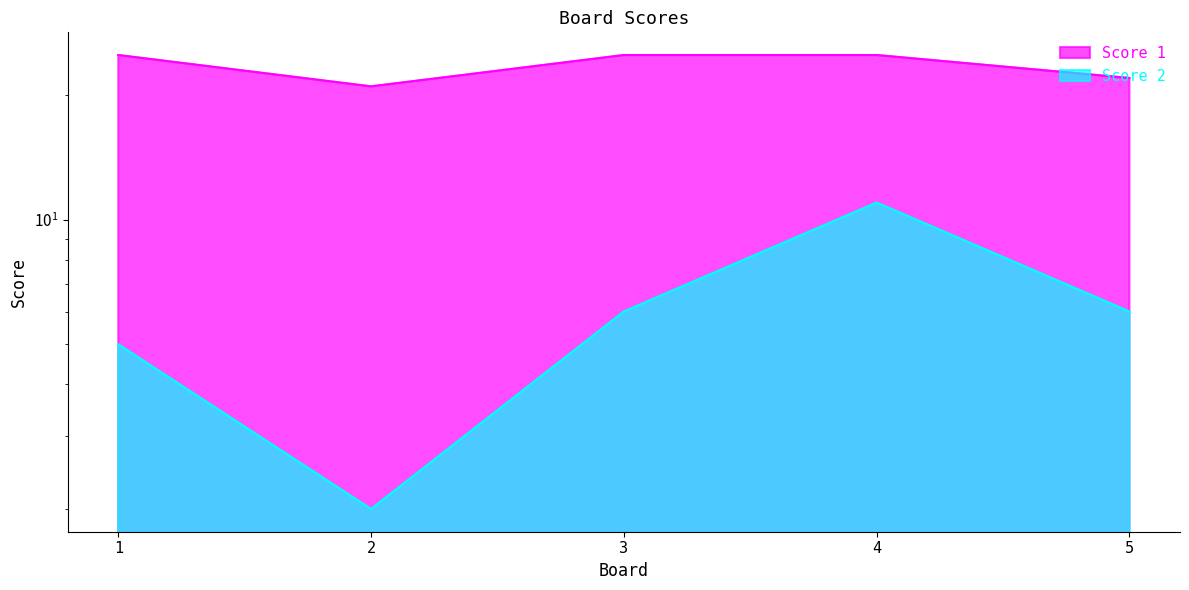

What is the average value of the Score 1 series?

24